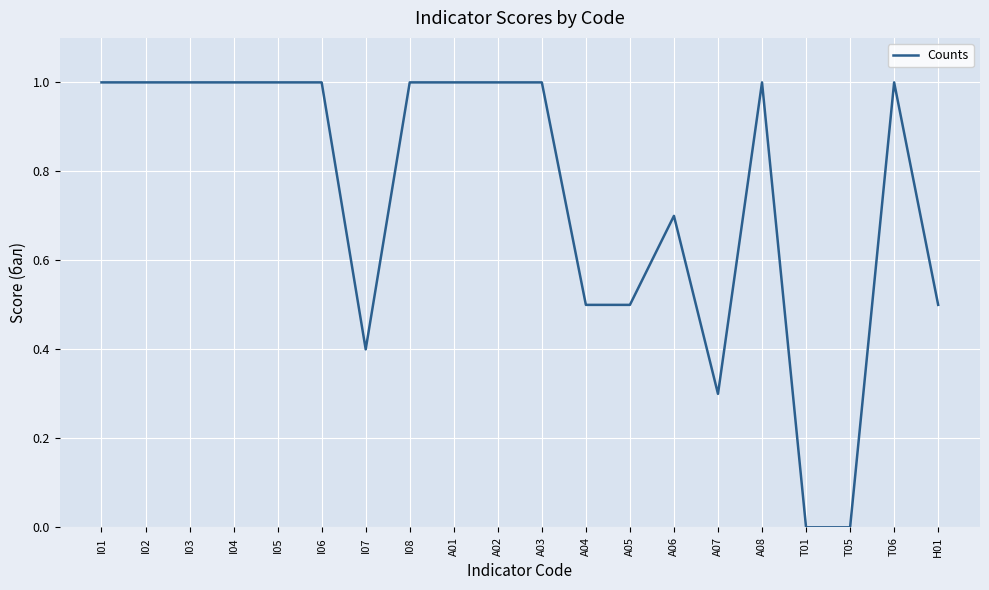

What position from the right is I03?

18